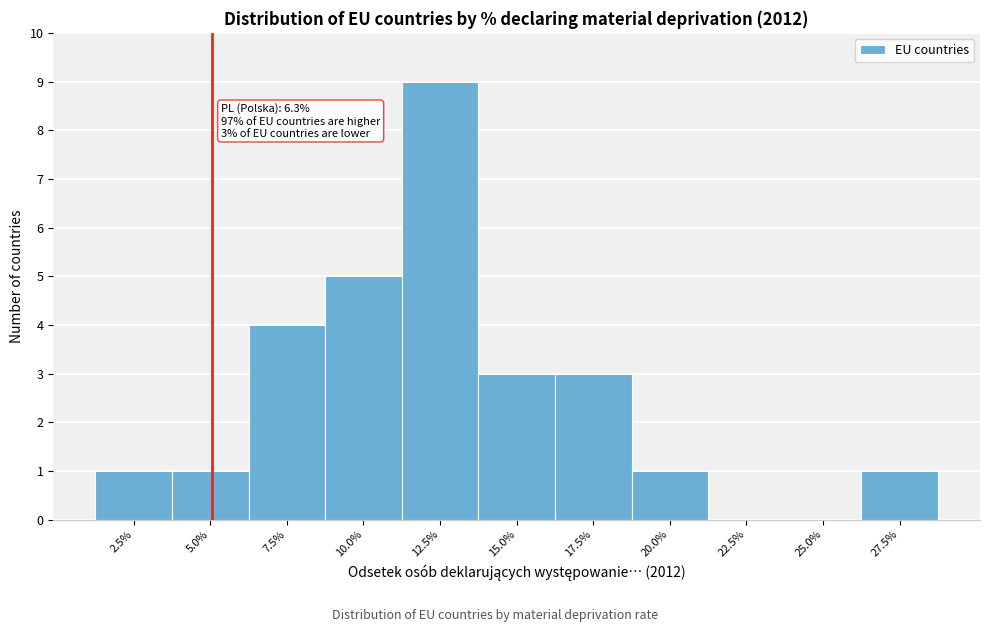

Reading left to right, extract all data points from this chart.

2.5%=1	5.0%=1	7.5%=4	10.0%=5	12.5%=9	15.0%=3	17.5%=3	20.0%=1	22.5%=0	25.0%=0	27.5%=1